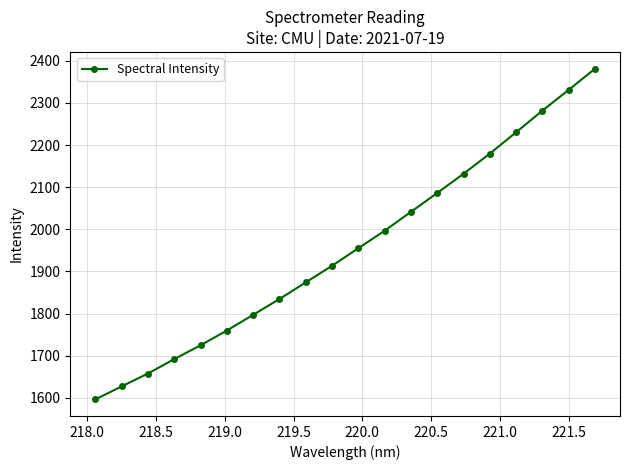

How many values are below 1955?

10